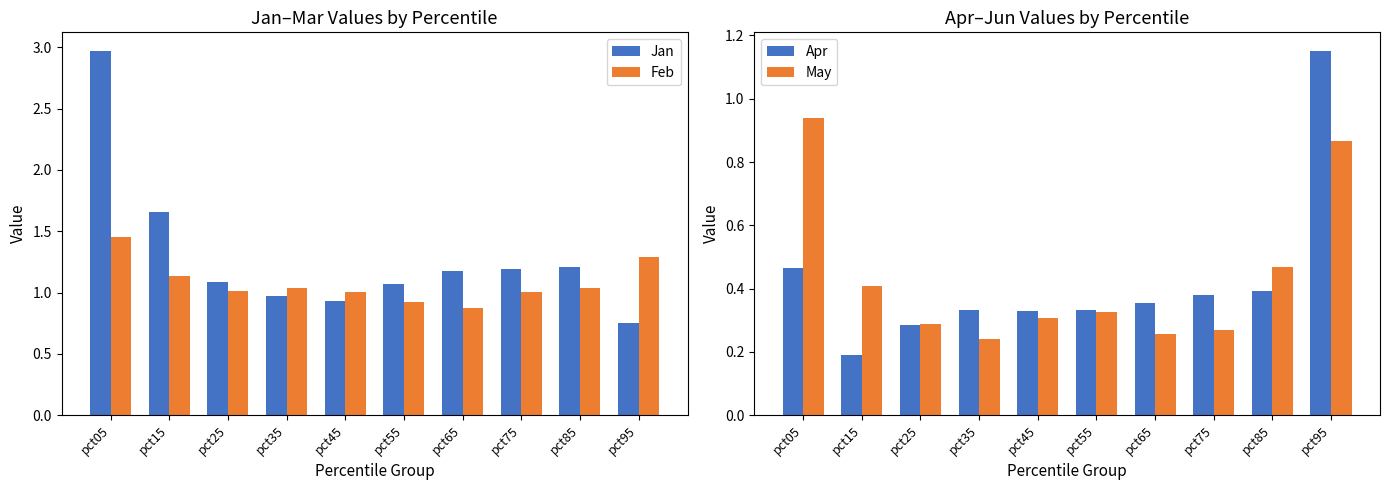

Reading left to right, extract all data points from this chart.

Jan: 3.0	1.7	1.1	1.0	0.9	1.1	1.2	1.2	1.2	0.8
Feb: 1.5	1.1	1.0	1.0	1.0	0.9	0.9	1.0	1.0	1.3
Apr: 0.5	0.2	0.3	0.3	0.3	0.3	0.4	0.4	0.4	1.2
May: 0.9	0.4	0.3	0.2	0.3	0.3	0.3	0.3	0.5	0.9